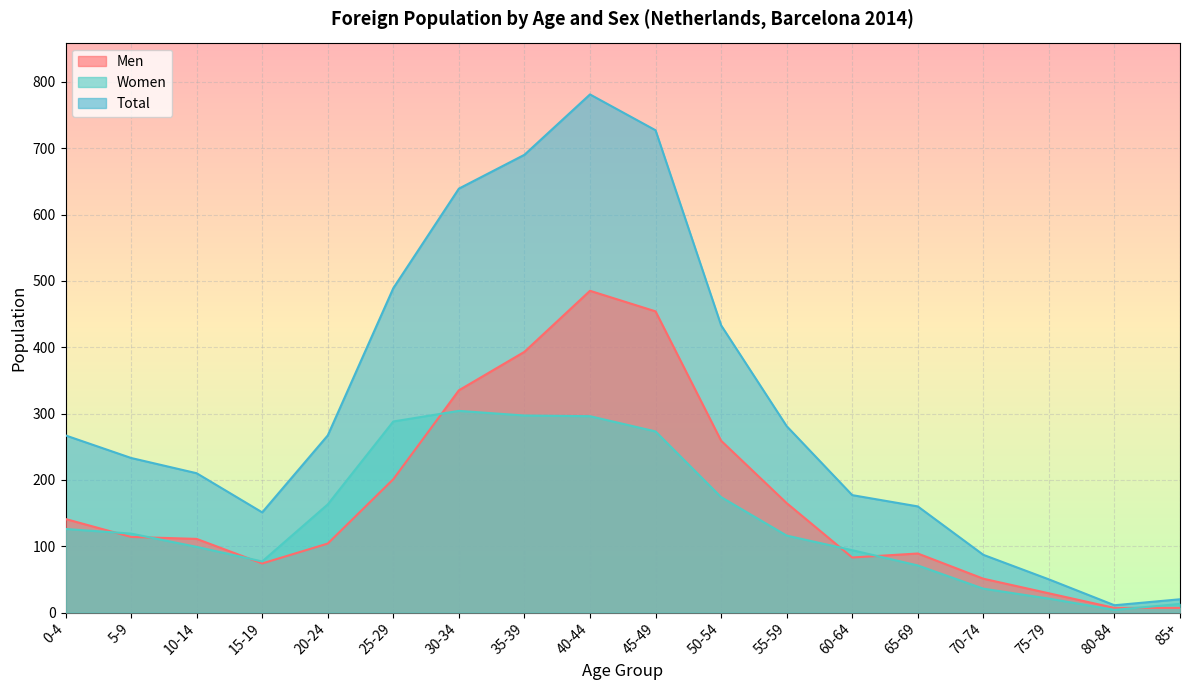

True or false: Men and Total intersect in this chart.

False